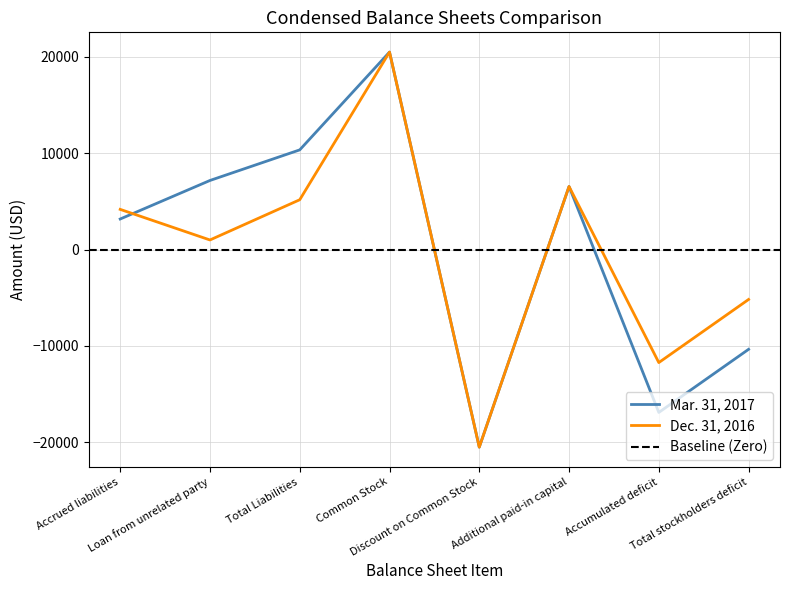

At which category does Mar. 31, 2017 reach its first local valley?

Discount on Common Stock